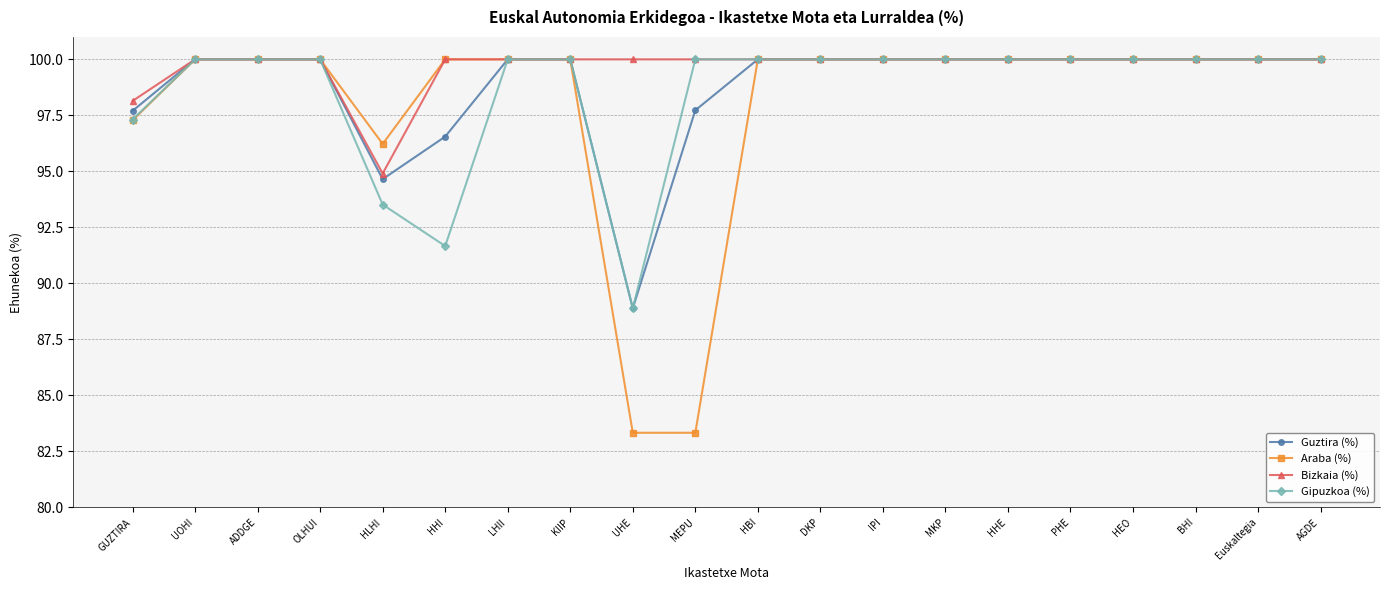

What is the approximate value of Bizkaia (%) at IPI?

100.0